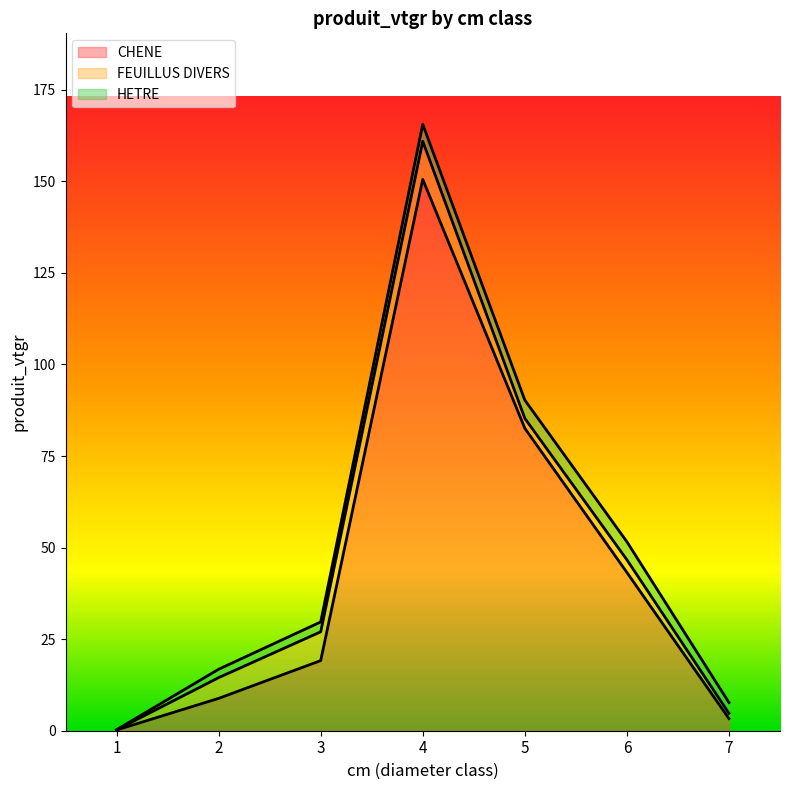

Rank the categories by FEUILLUS DIVERS value from highest to lowest.

4, 3, 2, 6, 5, 7, 1